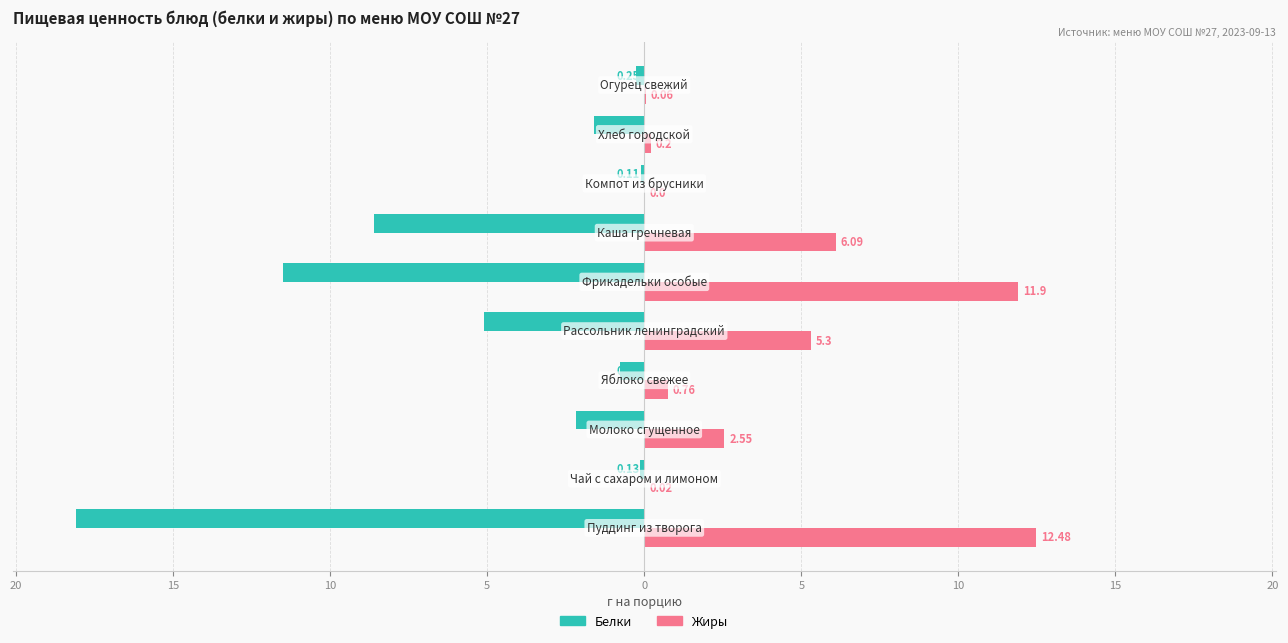

At how many categories does at least one series exceed -4?

10